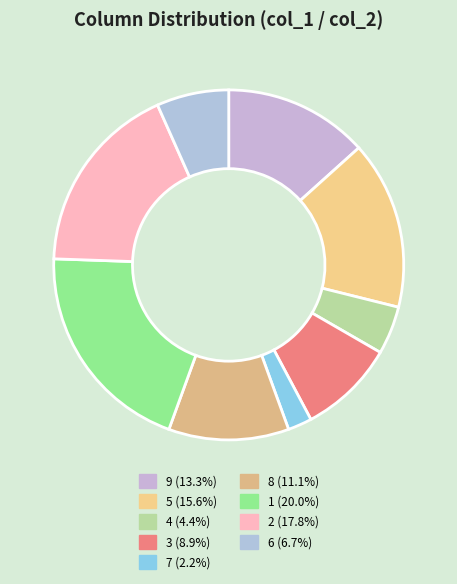

Does 7 account for over 50% of the chart?

No